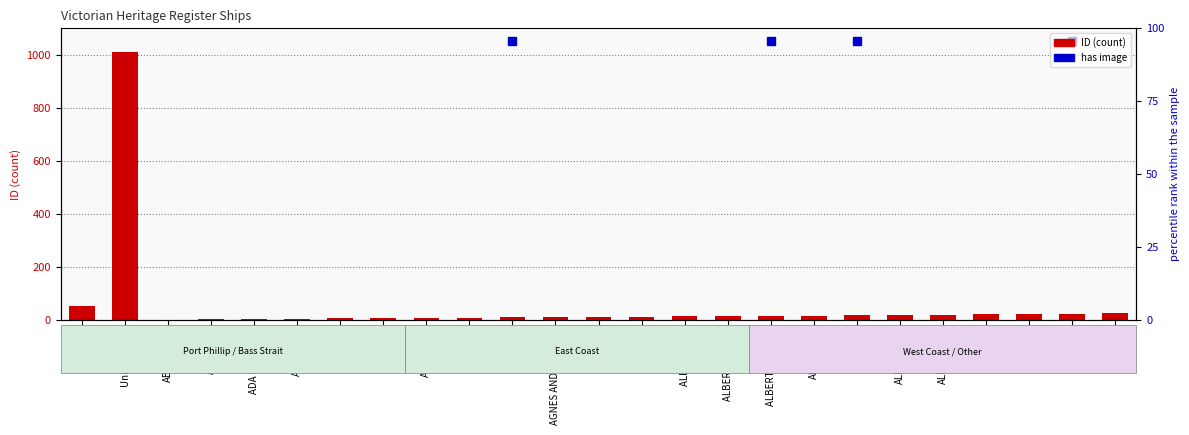

What is the sum of the values at ALFRED and Unidentified?

1029